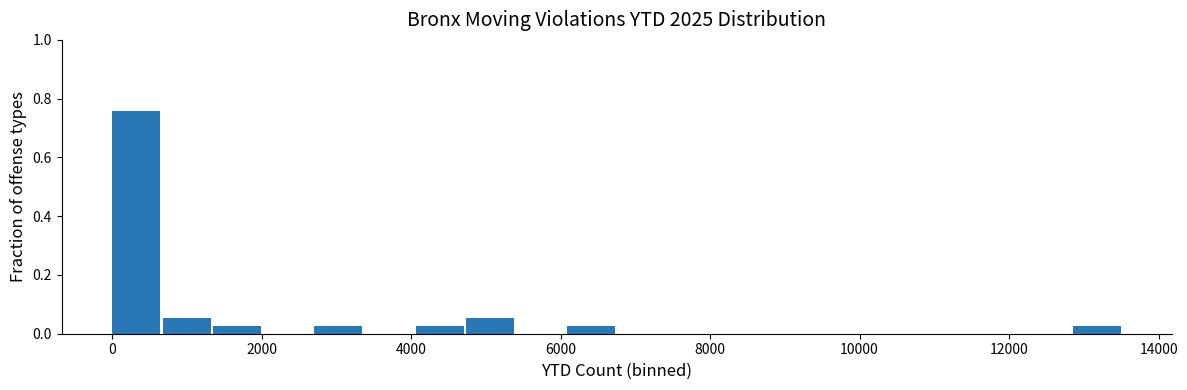

Around what value on the x-axis is the tallest bar? Give the approximate position of its centre, as read against the axis.

400